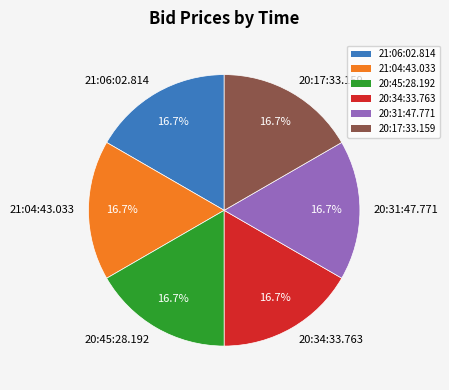

To the nearest percent, what is the average slice percentage?

17%